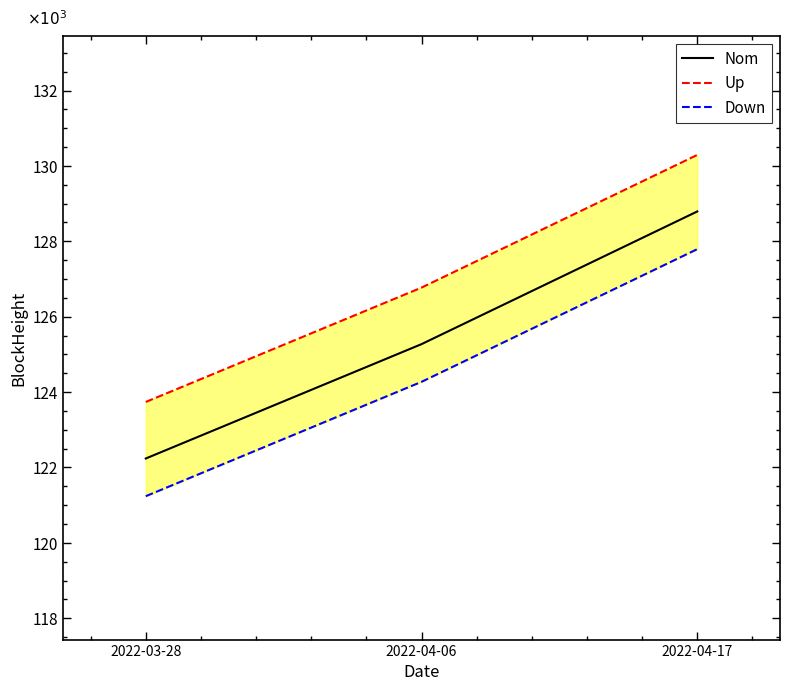

List the series in order of their peak value, lowest first.

Down, Nom, Up